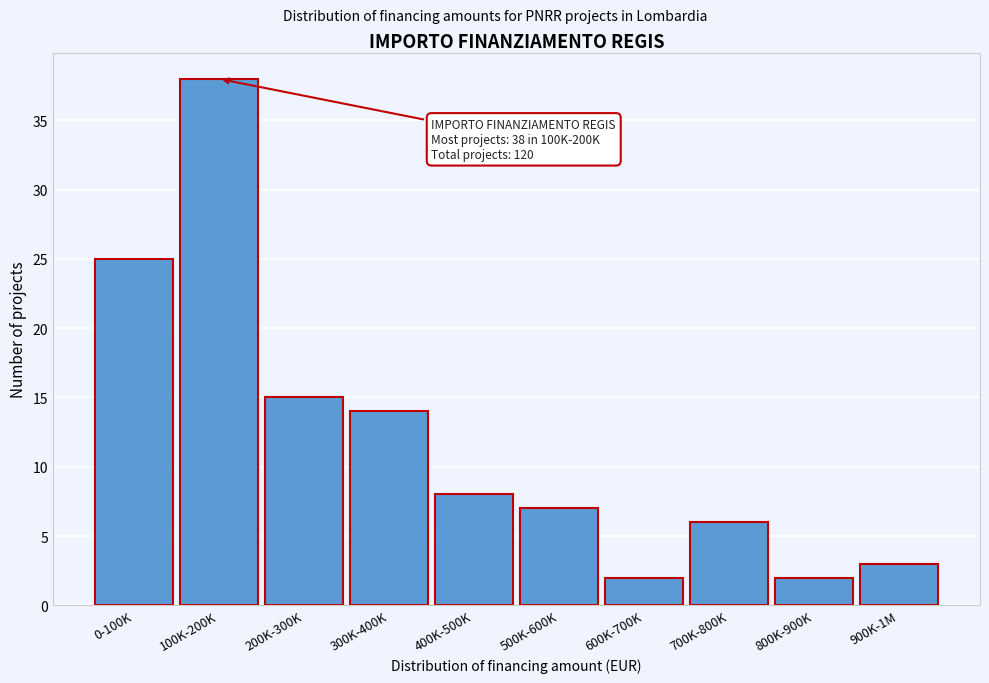

Reading left to right, transcribe all the data shown in this chart.

0-100K=25	100K-200K=38	200K-300K=15	300K-400K=14	400K-500K=8	500K-600K=7	600K-700K=2	700K-800K=6	800K-900K=2	900K-1M=3